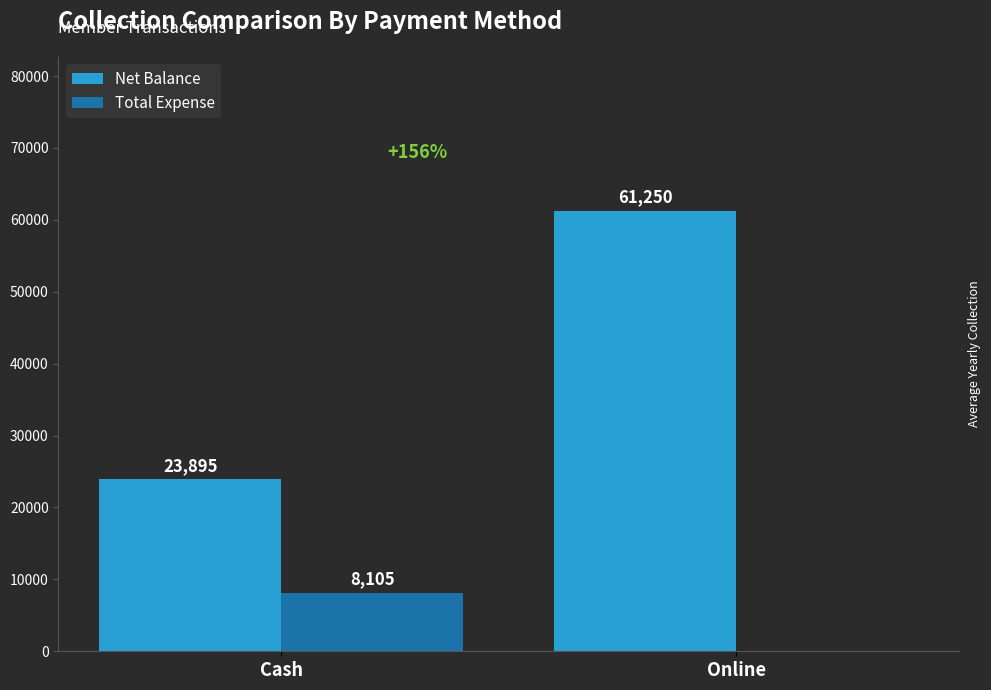

What is the sum of the Net Balance values at Cash and Online?

85145